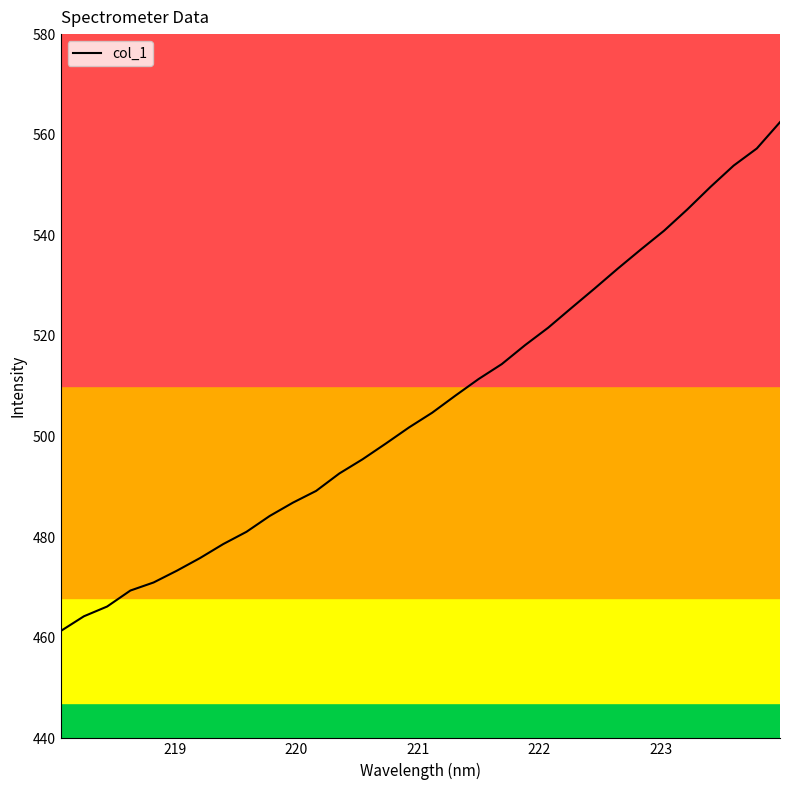

What is the difference between the maximum and minimum values?

101.2